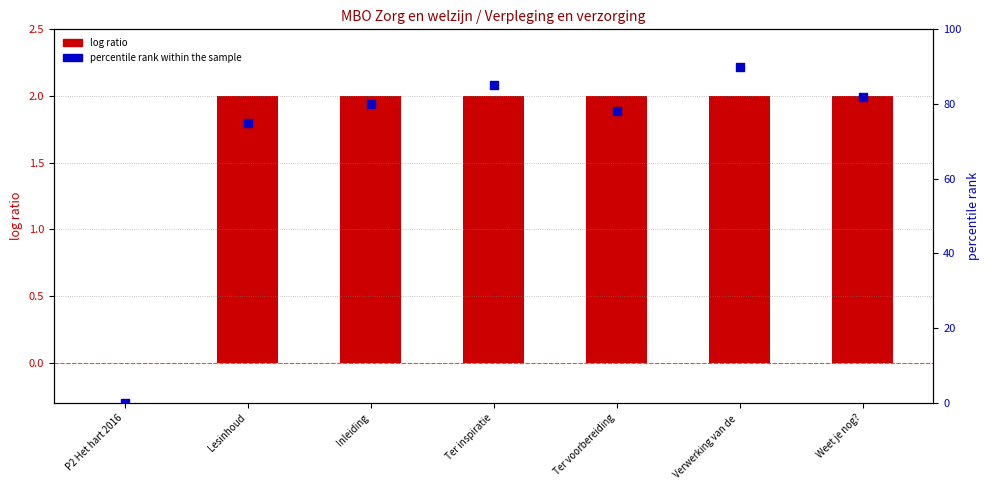

Which series has the largest total across all categories?

percentile rank within the sample